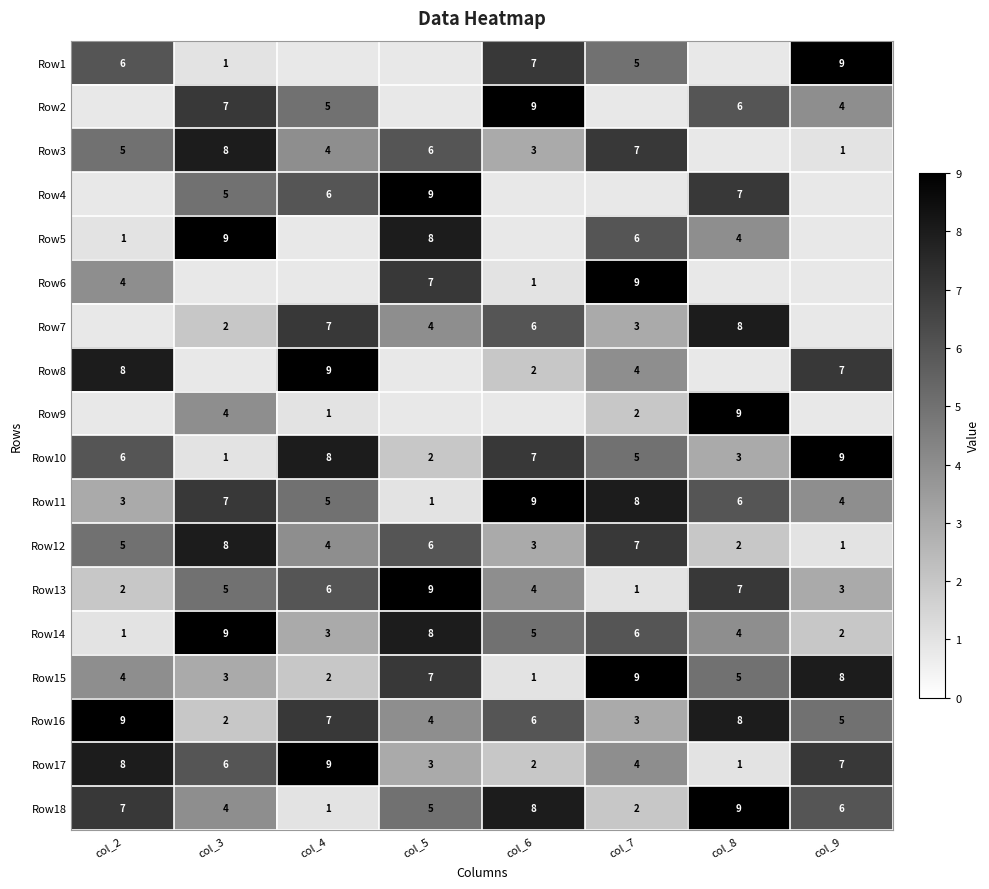

At which label does Row12 reach its minimum?

col_9